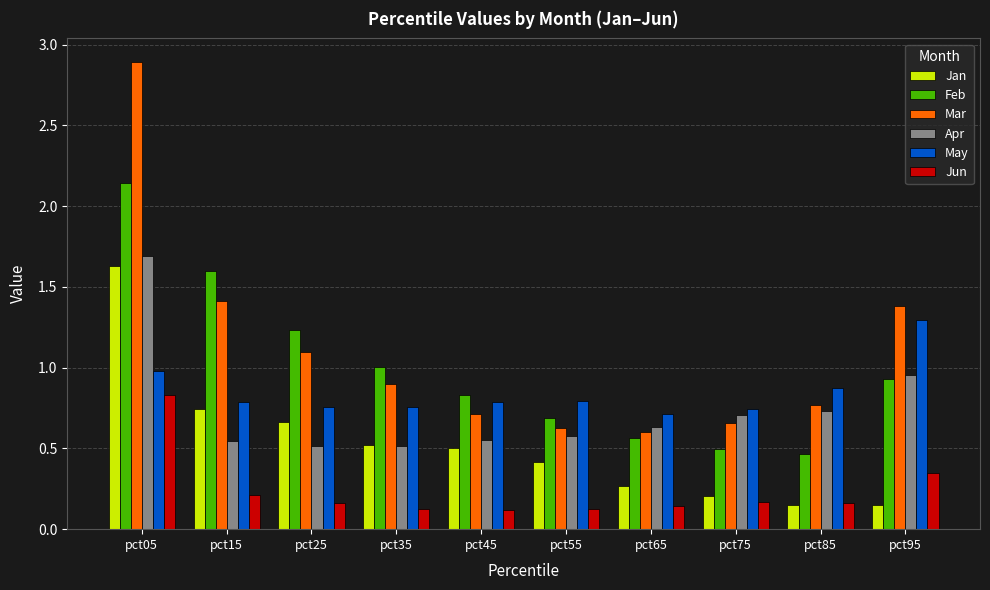

How many bars are there in total?

60